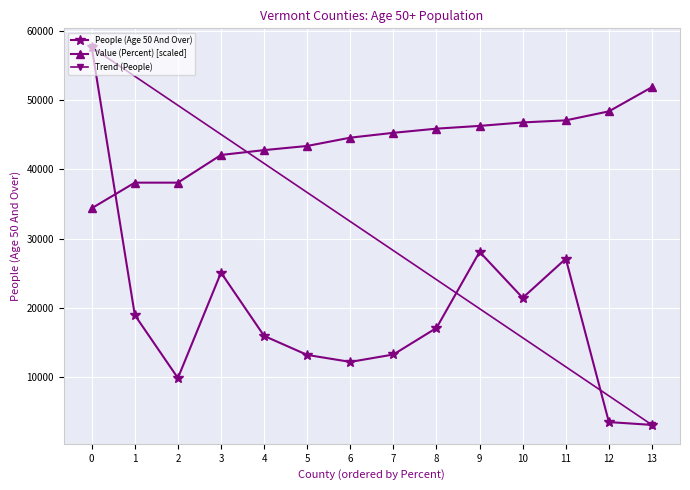

How many times do People (Age 50 And Over) and Value (Percent) [scaled] cross each other?

1